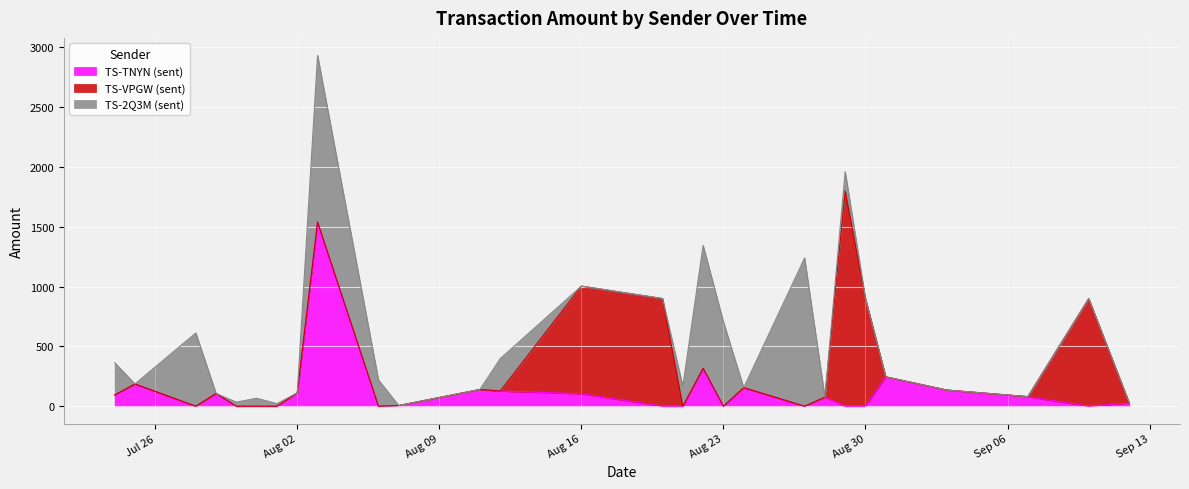

How many values in TS-VPGW (sent) are above zero?

5